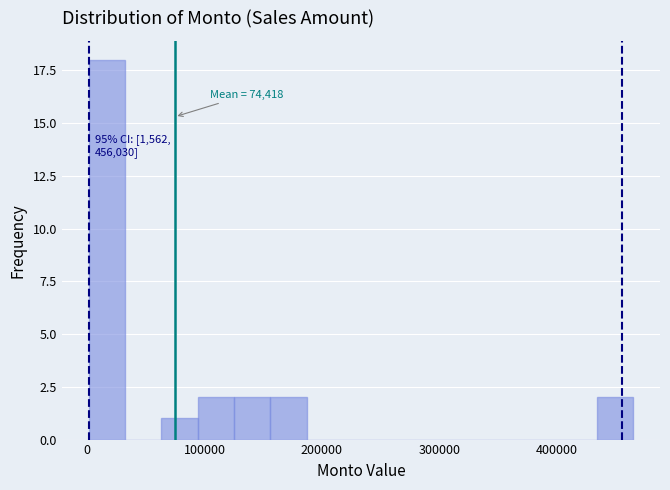

Read against the x-axis, roughly where is the centre of the tallest bar?

20000